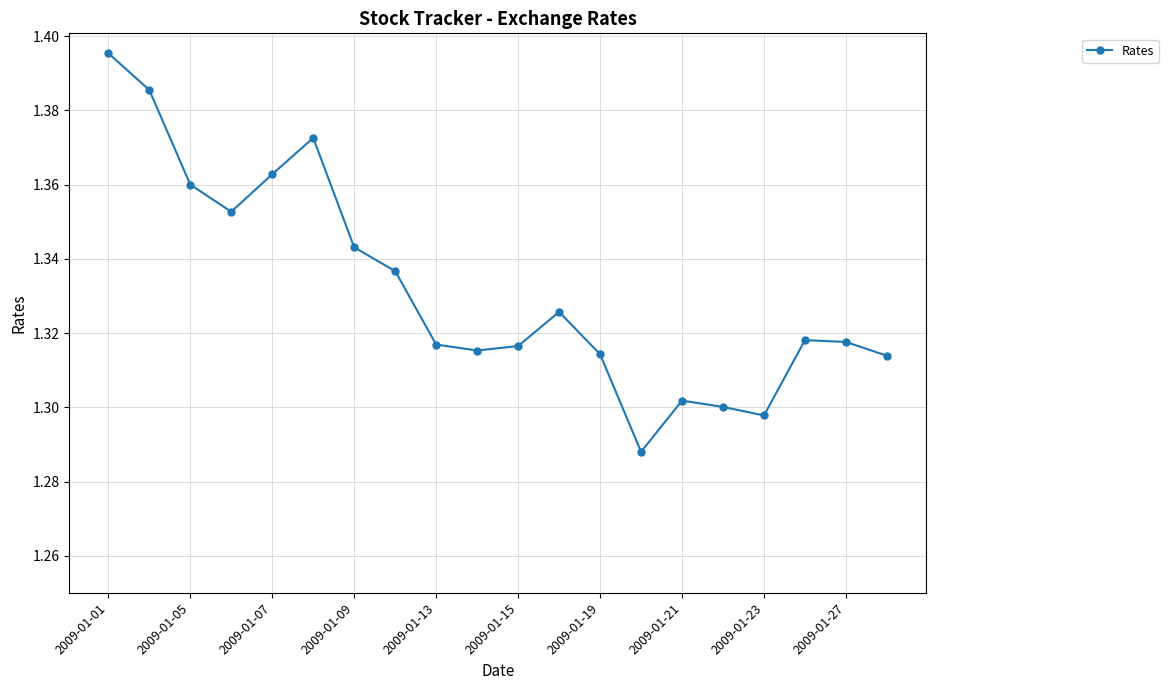

What is the sum of all values?

26.6